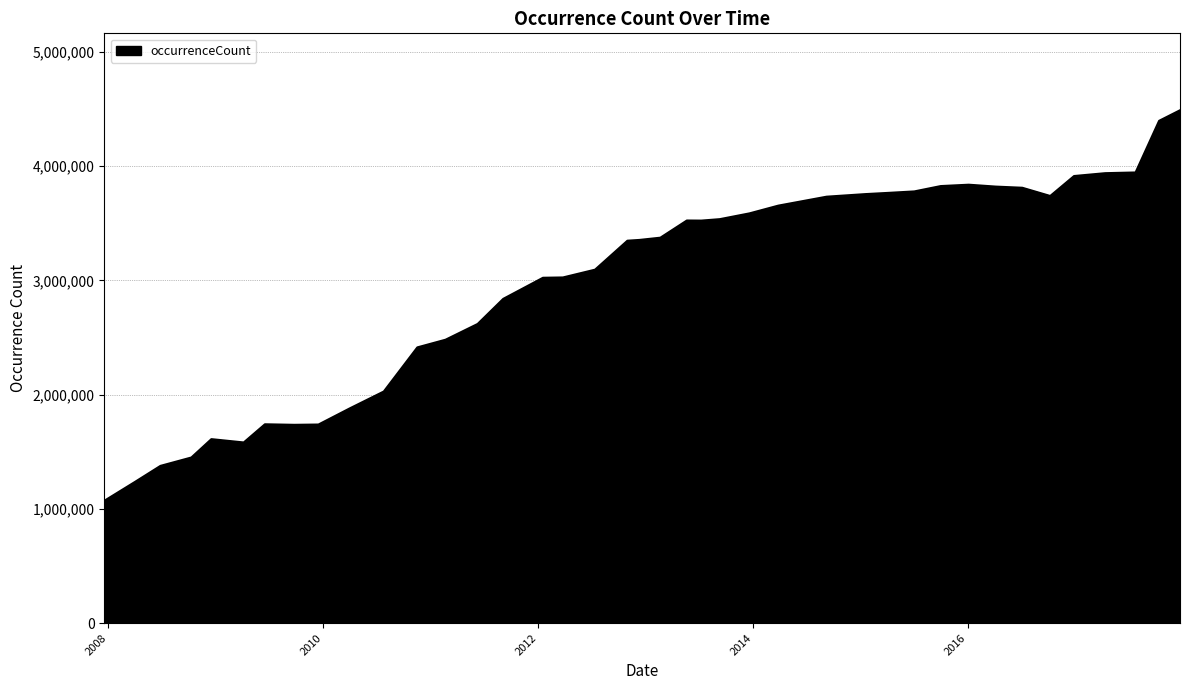

What is the minimum value shown in the chart?

1070739